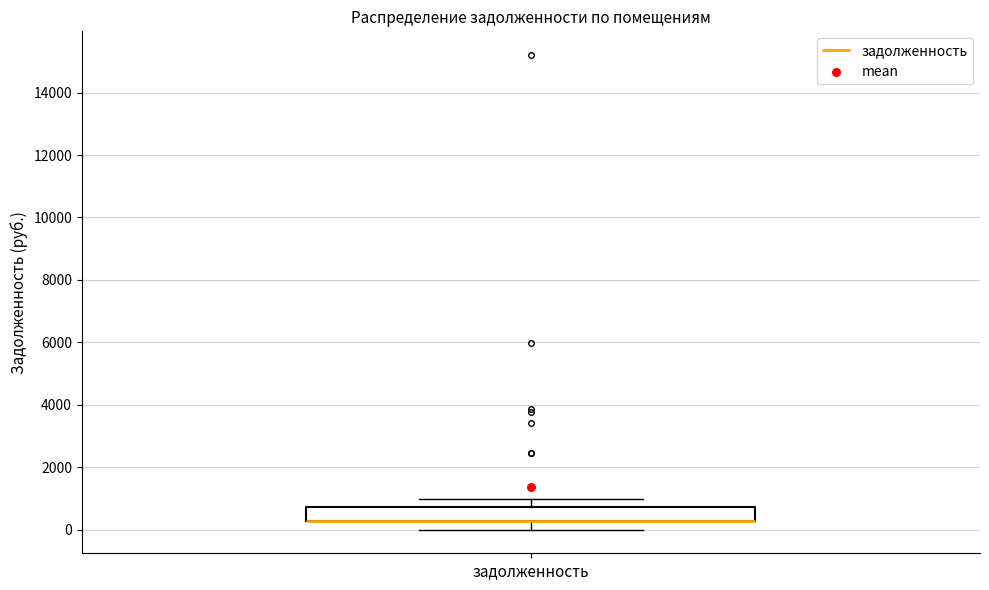

Read this box plot against the y-axis: the position of the median line, the range covered by the box, and the ends of both whiskers. The values are not printed on the chart, so give them approximately, as read against the axis.

median 200 (drawn on the box's lower edge), box 200 to 800, whiskers 0 to 1000